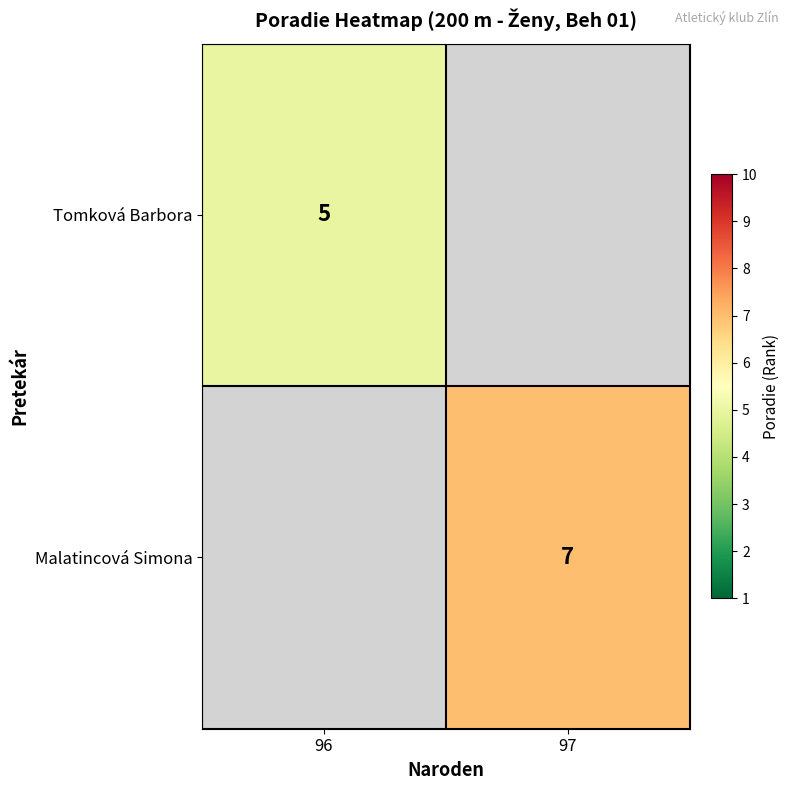

Is the value of Malatincová Simona at 97 greater than the value of Tomková Barbora at 96?

Yes